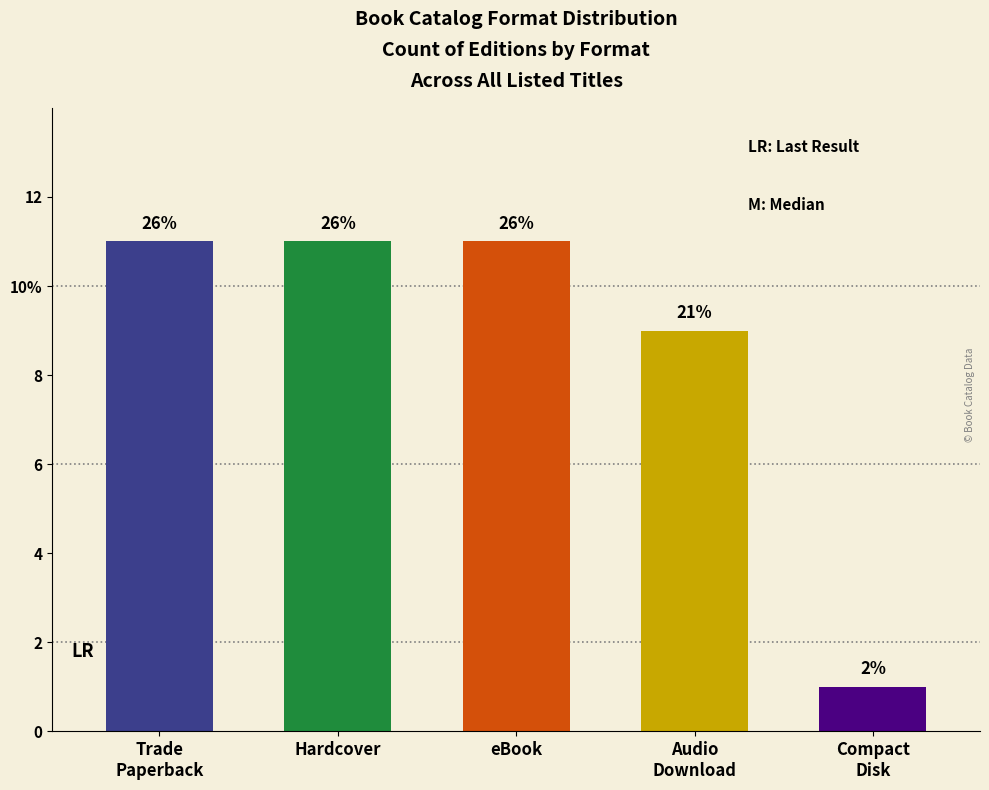

Are the bars horizontal?

No